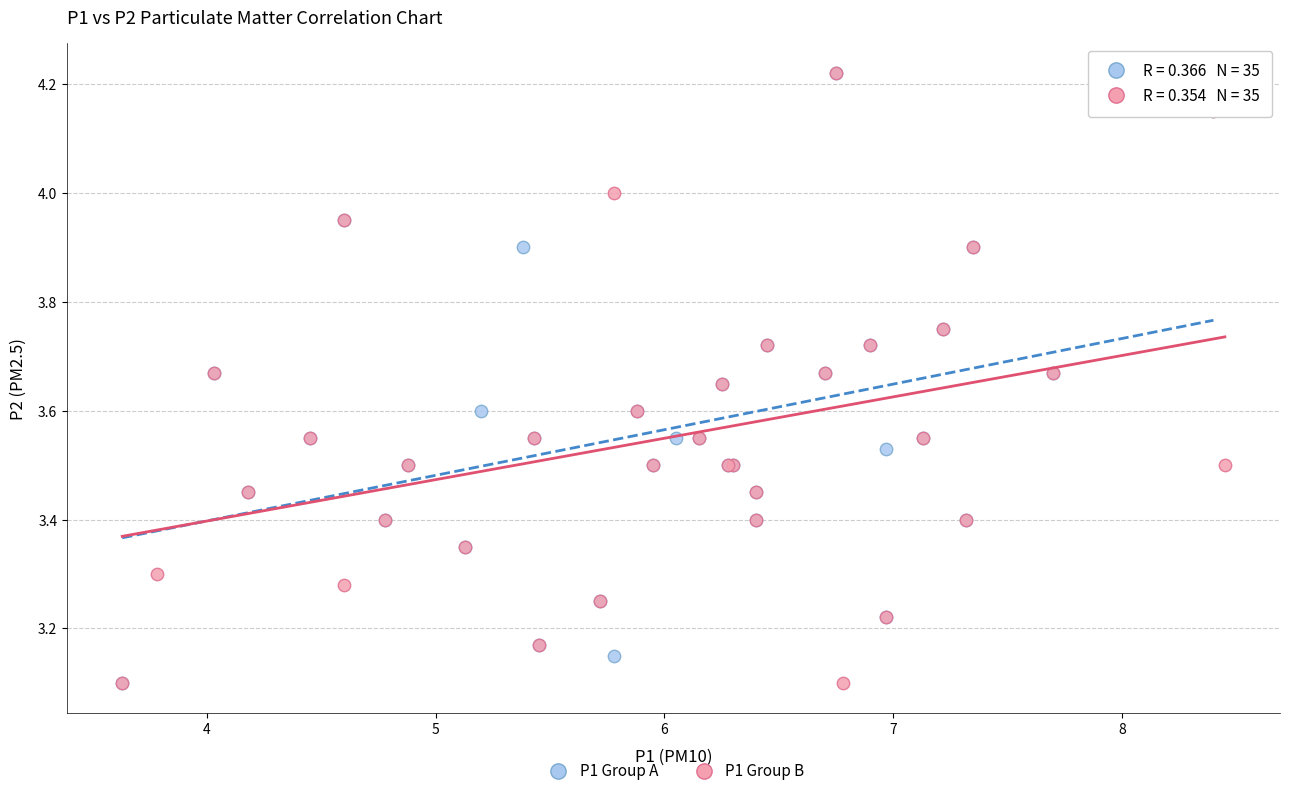

What are all the series names shown in the legend?

P1 Group A, P1 Group B